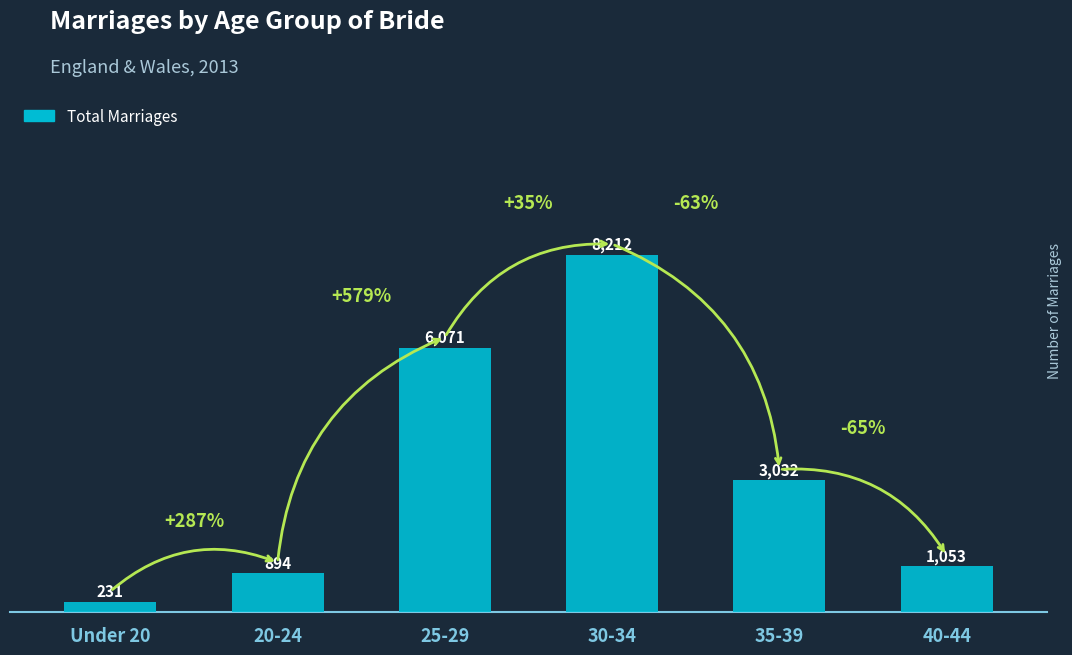

Are the bars horizontal?

No